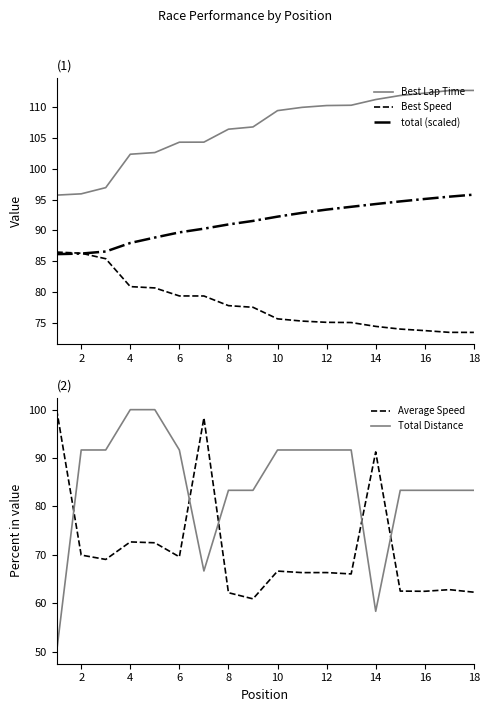

What is the smallest value displayed?

50.0